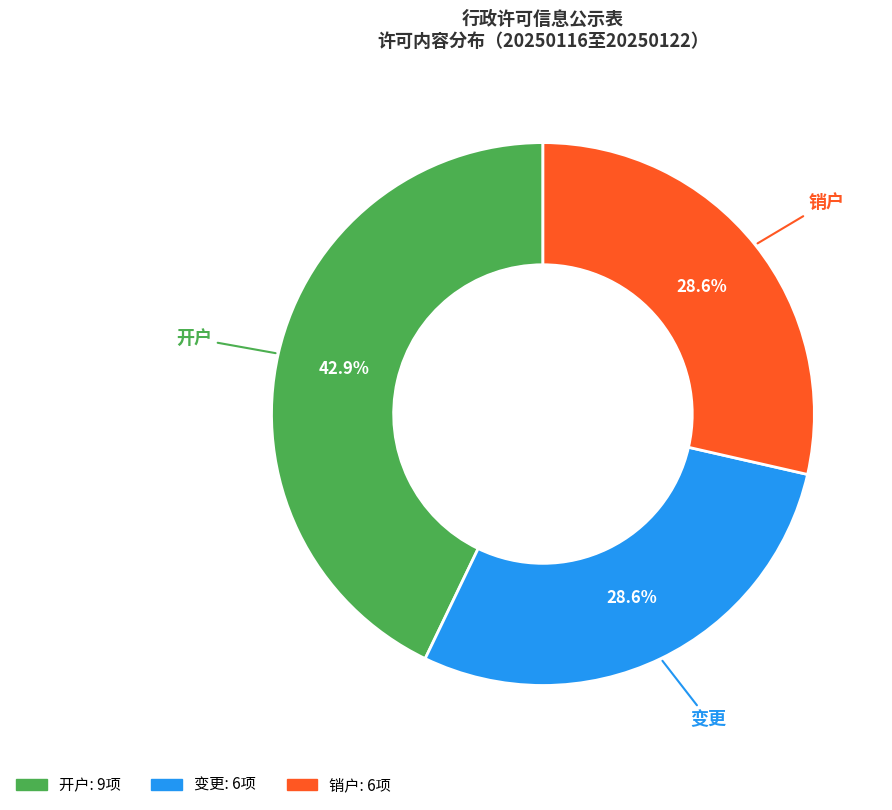

To the nearest percent, what is the difference between the largest and smallest slice percentages?

14%